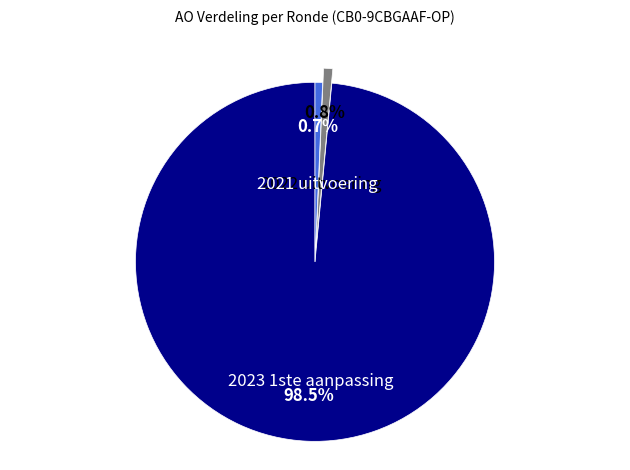

Approximately how many times larger is the value at 2022 uitvoering compared to 2021 uitvoering?

1.2